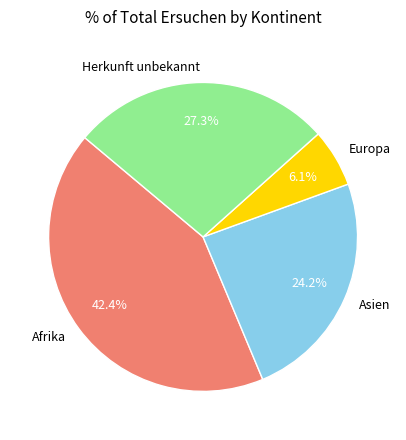

Which has a higher value, Asien or Europa?

Asien